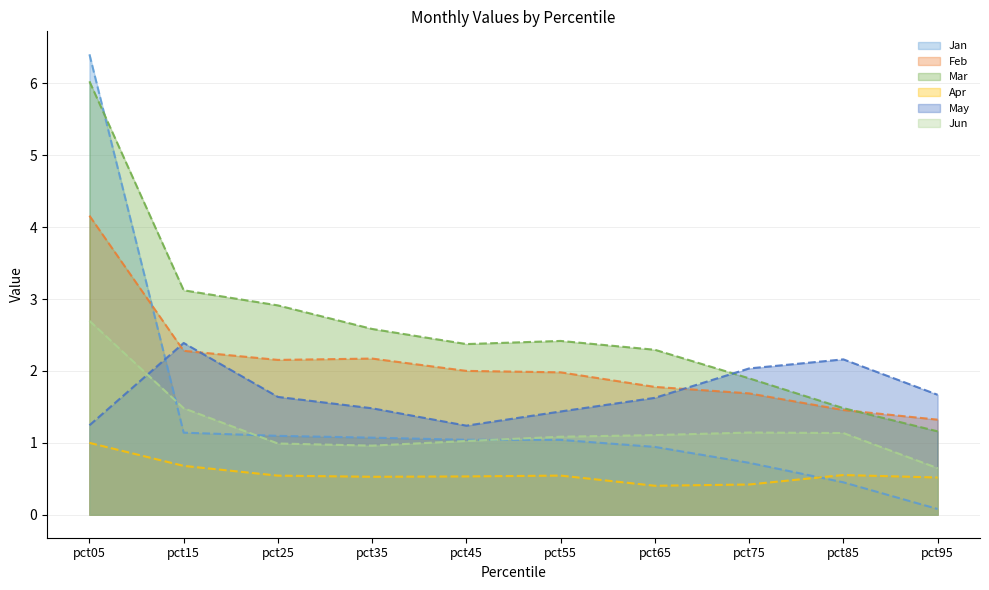

Which has a higher value, pct35 or pct45?

pct35